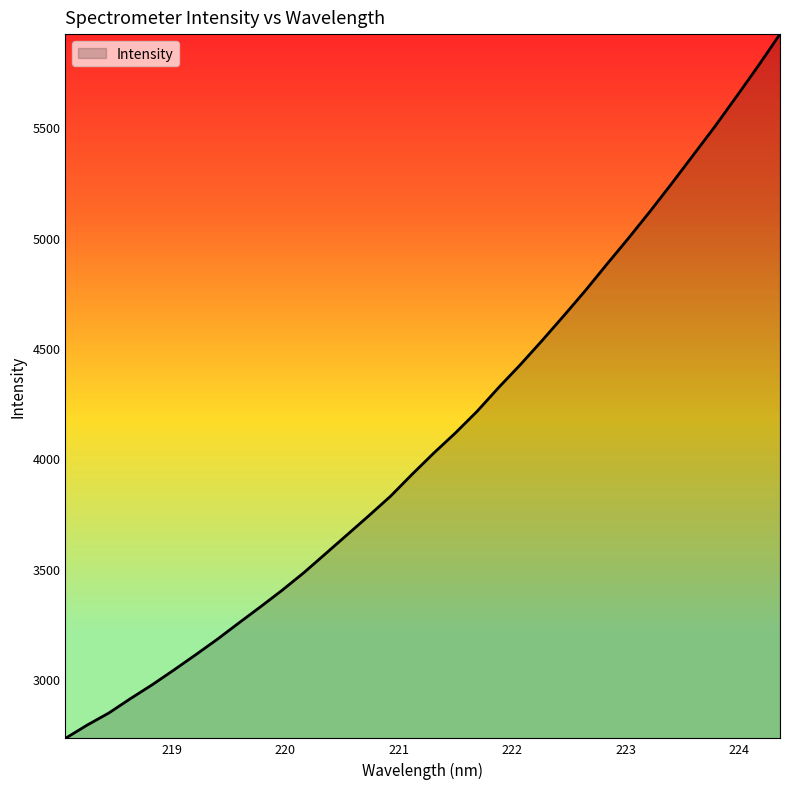

What is the difference between the maximum and minimum values?

3190.2